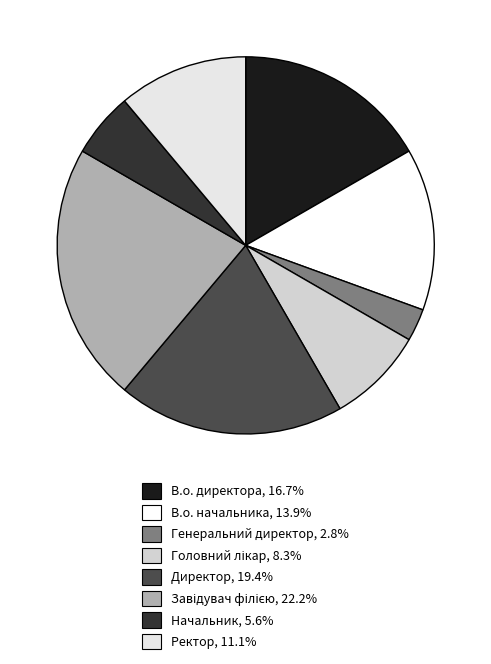

Is the sum of Начальник and Ректор greater than half?

No